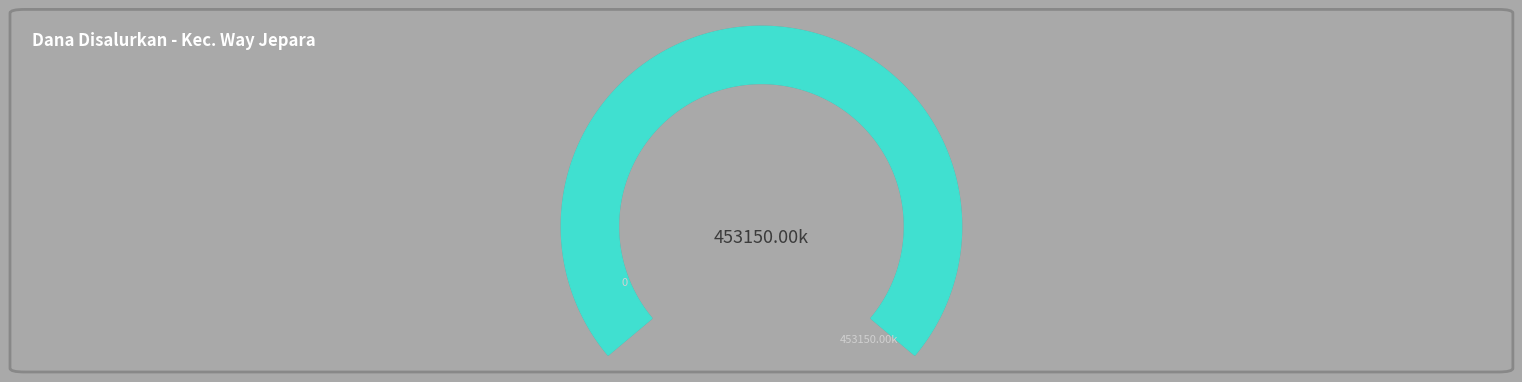

To the nearest percent, what portion does Pemberian represent?

100%